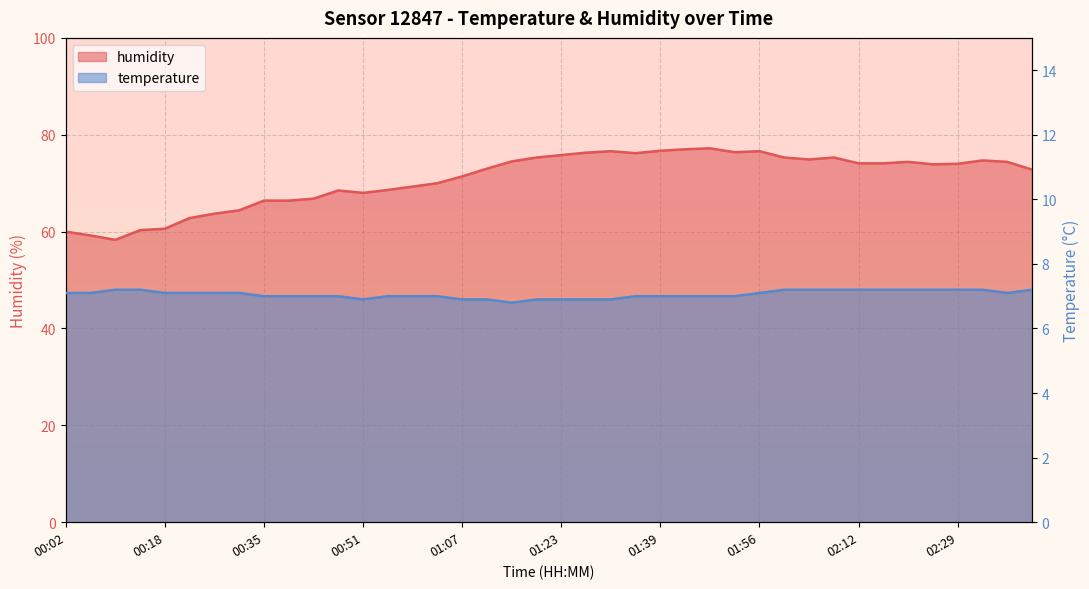

What position from the left is 01:52?

28